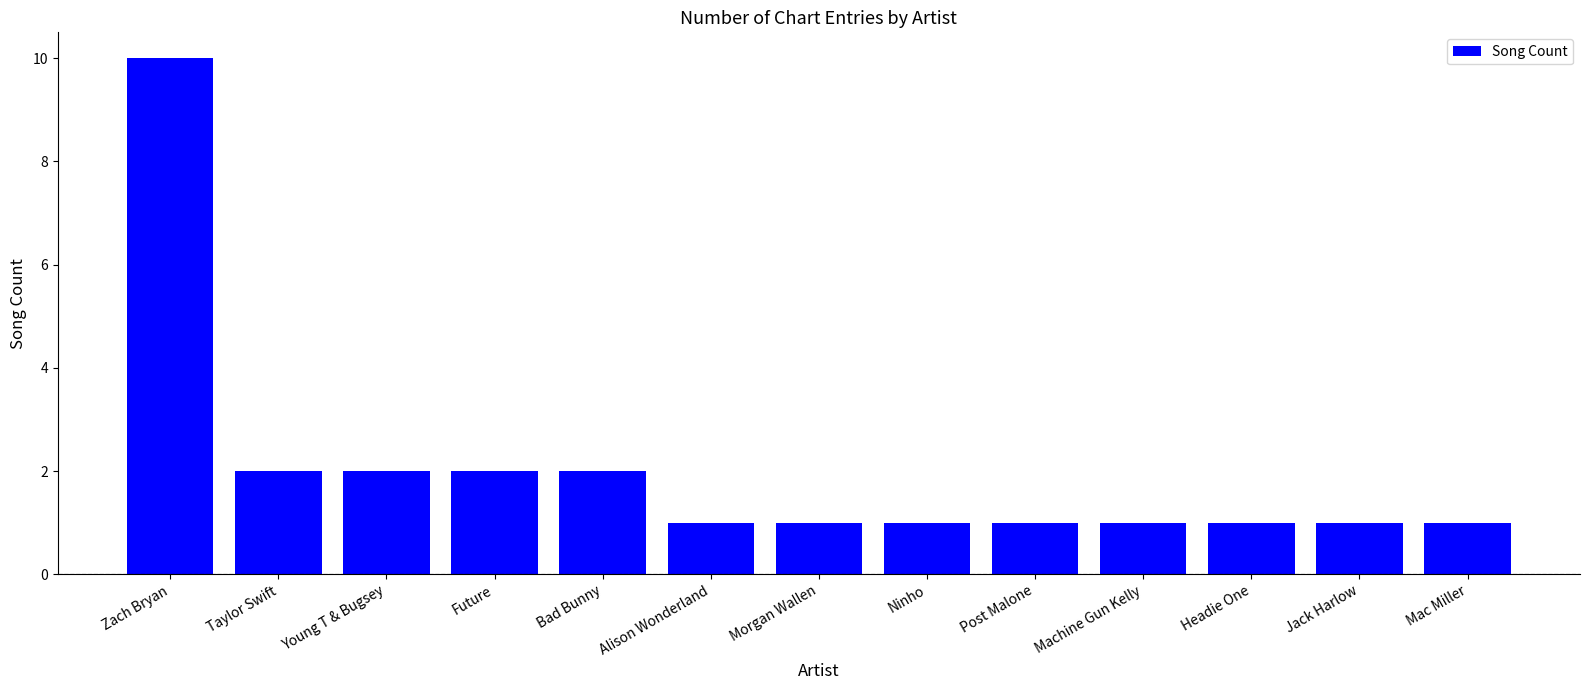

What is the difference between the maximum and minimum values?

9